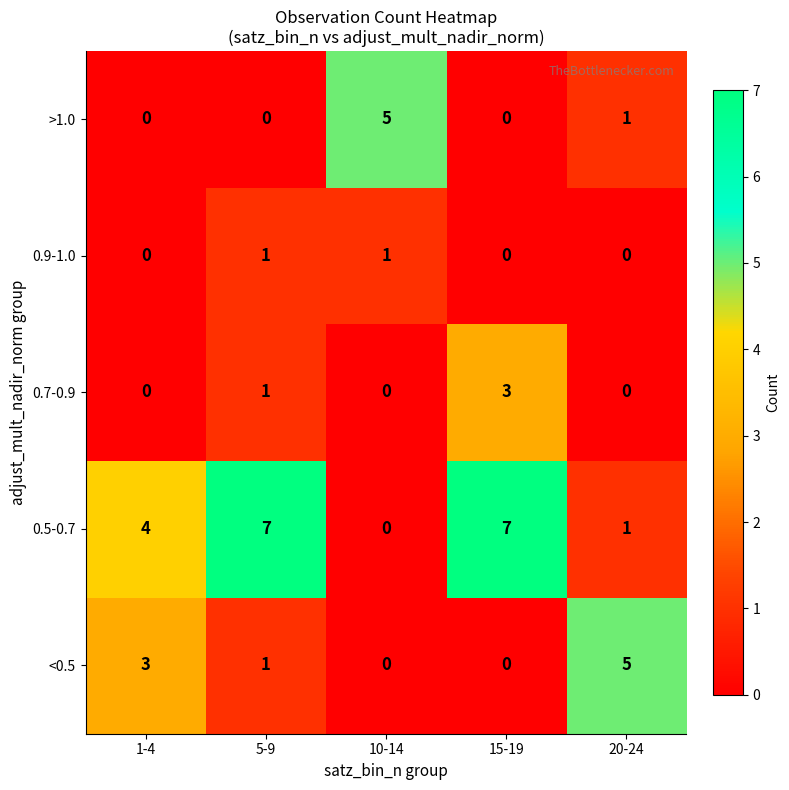

How many categories are shown in the chart?

5